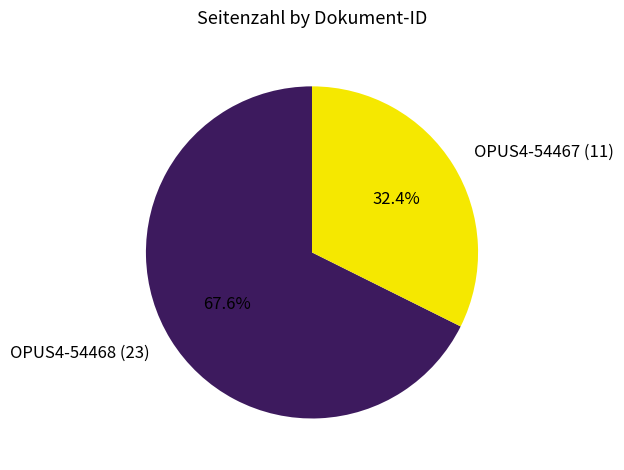

Is it true that OPUS4-54468 is 58% of the pie?

False